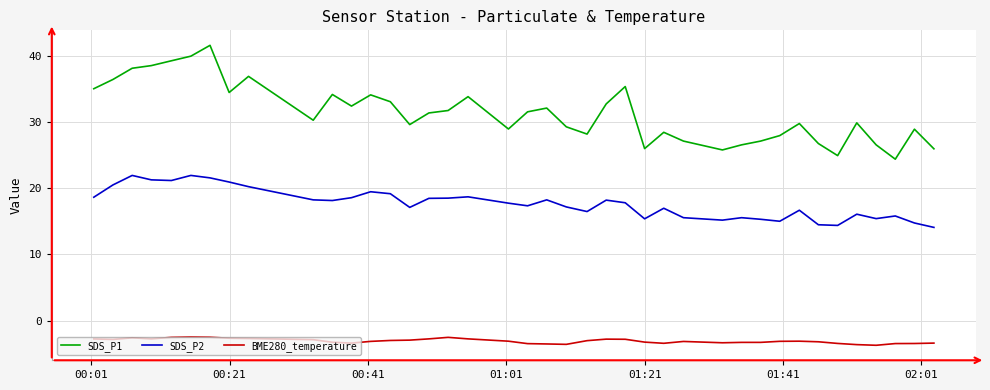

Which series has the largest total across all categories?

SDS_P1